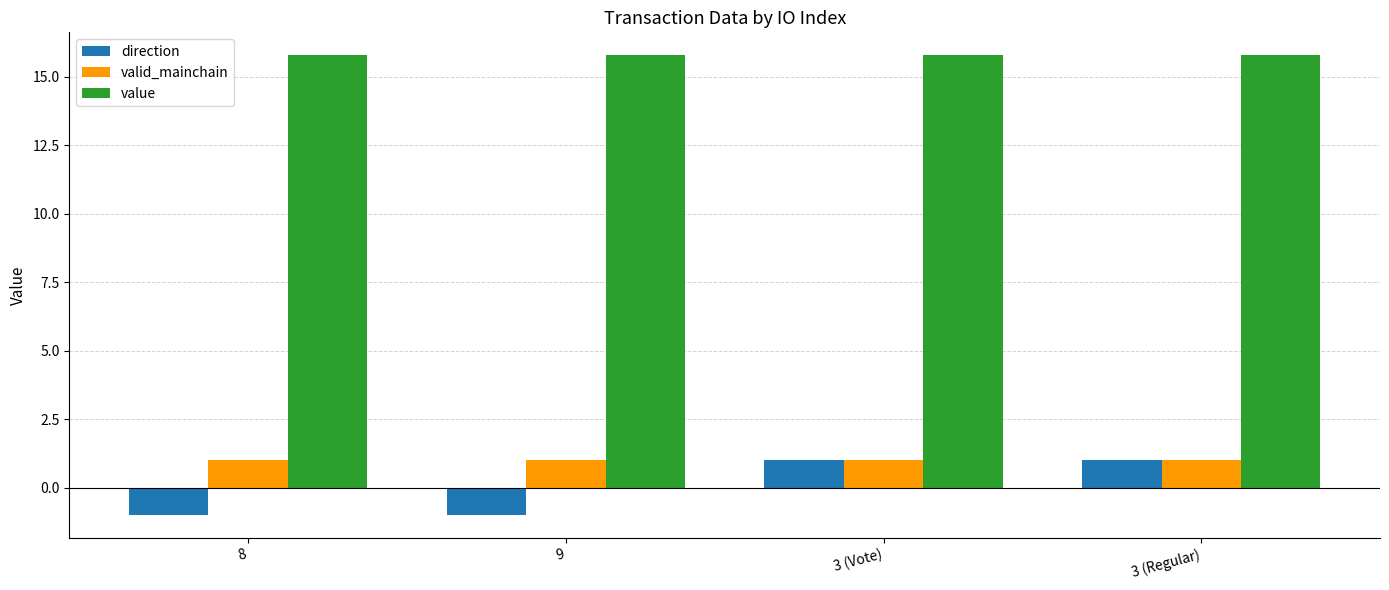

What are all the series names shown in the legend?

direction, valid_mainchain, value